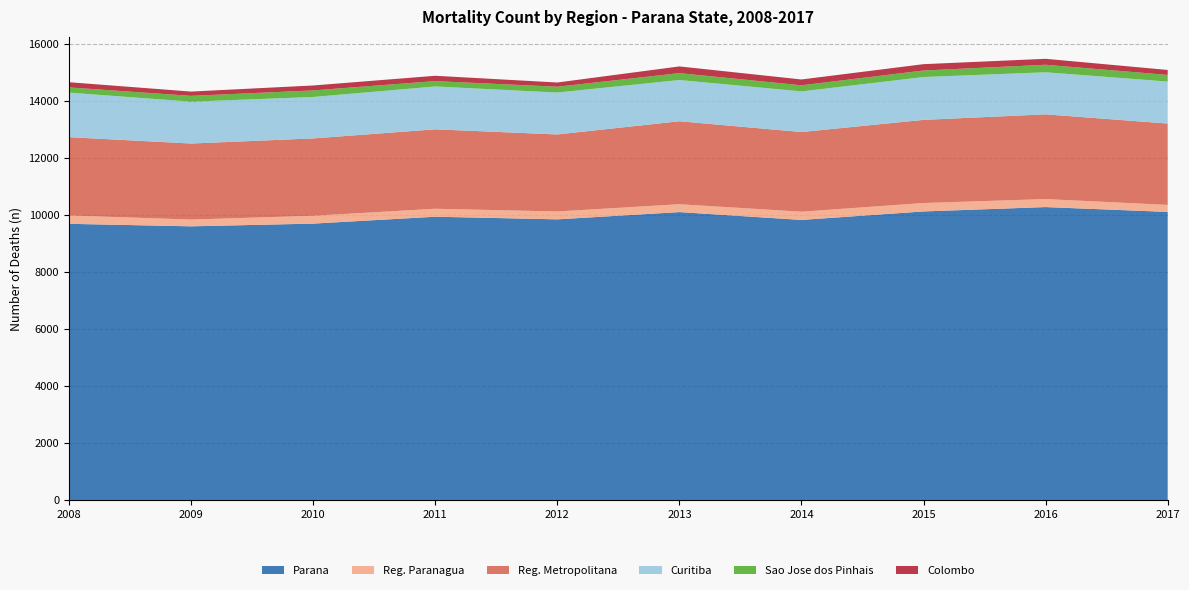

Reading right to left, what are all the values shown in this chart?

Parana: 10098	10268	10115	9818	10092	9838	9930	9688	9593	9681
Reg. Paranagua: 246	281	295	288	276	276	279	275	238	292
Reg. Metropolitana: 2852	2970	2915	2793	2909	2700	2785	2712	2665	2746
Curitiba: 1472	1475	1502	1424	1446	1469	1502	1453	1467	1561
Sao Jose dos Pinhais: 233	263	229	214	241	204	189	230	204	183
Colombo: 174	209	222	204	235	148	186	173	150	182